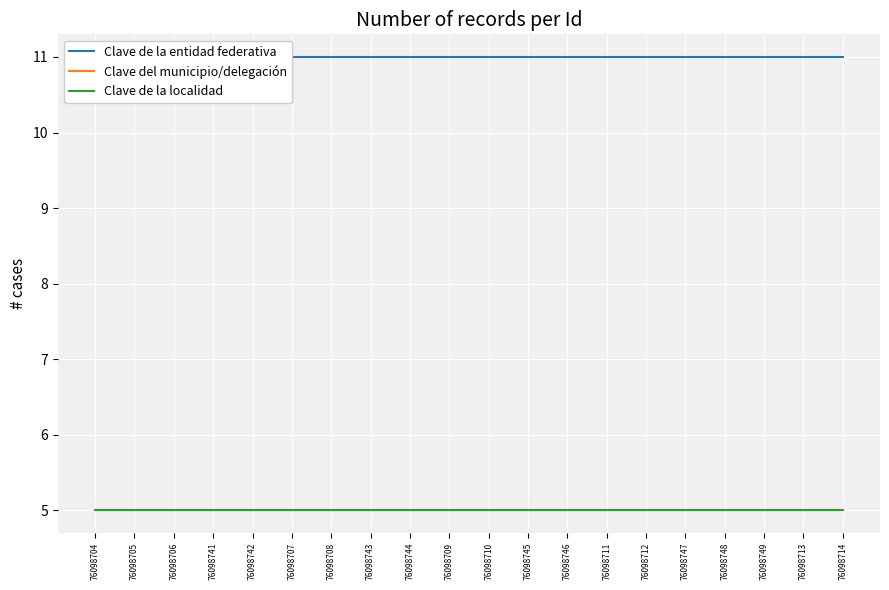

True or false: Clave de la entidad federativa and Clave de la localidad intersect in this chart.

False